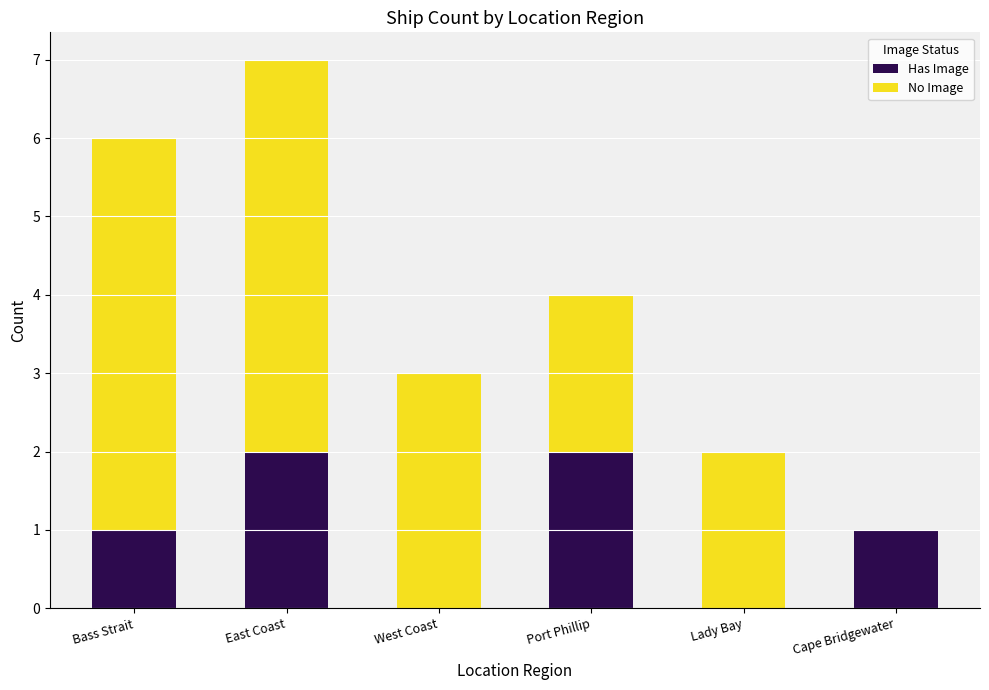

True or false: Has Image has a value of 2 at East Coast.

True